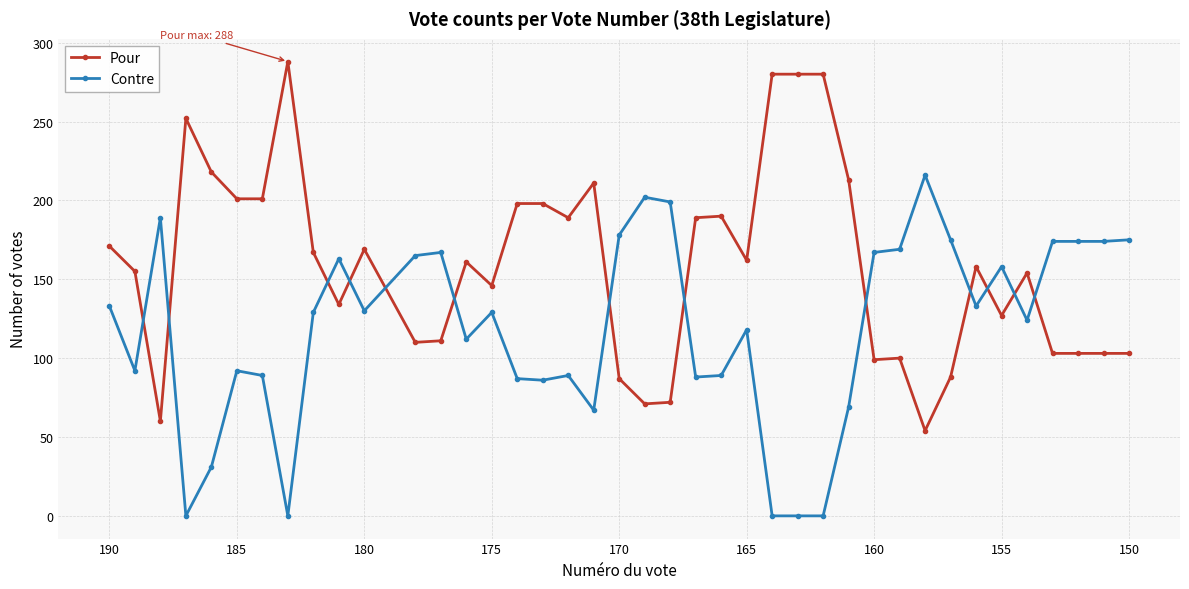

Which series ends up on top after the final intersection of Contre and Pour?

Contre